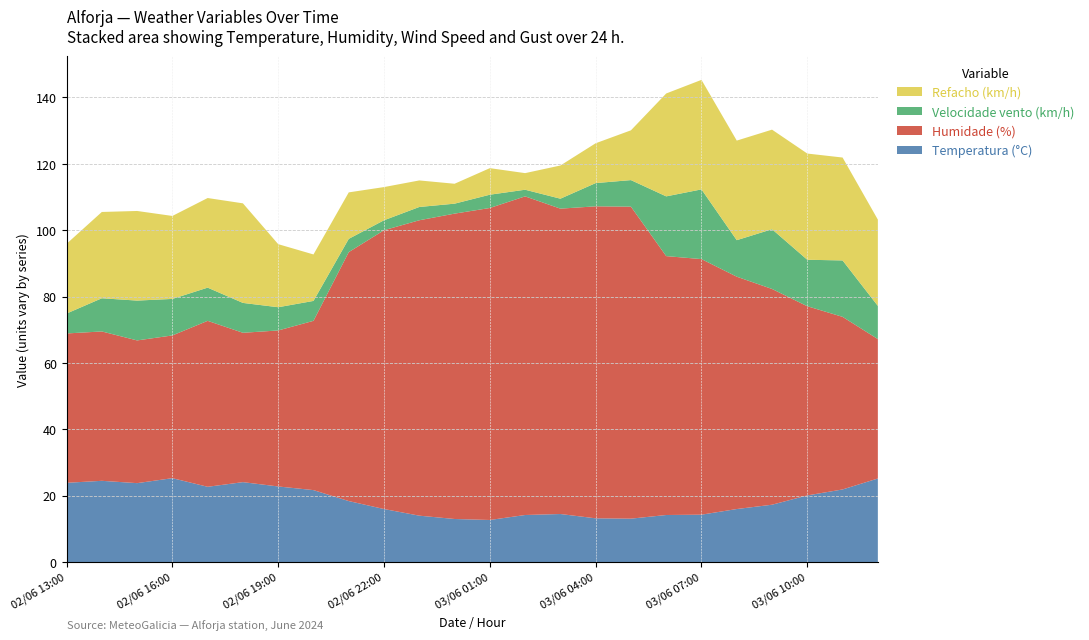

Reading left to right, what are all the values shown in this chart?

Temperatura (°C): 02/06 13:00=23.9	02/06 14:00=24.5	02/06 15:00=23.8	02/06 16:00=25.3	02/06 17:00=22.7	02/06 18:00=24.1	02/06 19:00=22.8	02/06 20:00=21.7	02/06 21:00=18.4	02/06 22:00=16.0	02/06 23:00=14.0	03/06 00:00=13.0	03/06 01:00=12.7	03/06 02:00=14.2	03/06 03:00=14.5	03/06 04:00=13.2	03/06 05:00=13.1	03/06 06:00=14.2	03/06 07:00=14.3	03/06 08:00=16.0	03/06 09:00=17.3	03/06 10:00=20.1	03/06 11:00=21.9	03/06 12:00=25.2
Humidade (%): 02/06 13:00=45.0	02/06 14:00=45.0	02/06 15:00=43.0	02/06 16:00=43.0	02/06 17:00=50.0	02/06 18:00=45.0	02/06 19:00=47.0	02/06 20:00=51.0	02/06 21:00=75.0	02/06 22:00=84.0	02/06 23:00=89.0	03/06 00:00=92.0	03/06 01:00=94.0	03/06 02:00=96.0	03/06 03:00=92.0	03/06 04:00=94.0	03/06 05:00=94.0	03/06 06:00=78.0	03/06 07:00=77.0	03/06 08:00=70.0	03/06 09:00=65.0	03/06 10:00=57.0	03/06 11:00=52.0	03/06 12:00=42.0
Velocidade vento (km/h): 02/06 13:00=6.0	02/06 14:00=10.0	02/06 15:00=12.0	02/06 16:00=11.0	02/06 17:00=10.0	02/06 18:00=9.0	02/06 19:00=7.0	02/06 20:00=6.0	02/06 21:00=4.0	02/06 22:00=3.0	02/06 23:00=4.0	03/06 00:00=3.0	03/06 01:00=4.0	03/06 02:00=2.0	03/06 03:00=3.0	03/06 04:00=7.0	03/06 05:00=8.0	03/06 06:00=18.0	03/06 07:00=21.0	03/06 08:00=11.0	03/06 09:00=18.0	03/06 10:00=14.0	03/06 11:00=17.0	03/06 12:00=10.0
Refacho (km/h): 02/06 13:00=21.0	02/06 14:00=26.0	02/06 15:00=27.0	02/06 16:00=25.0	02/06 17:00=27.0	02/06 18:00=30.0	02/06 19:00=19.0	02/06 20:00=14.0	02/06 21:00=14.0	02/06 22:00=10.0	02/06 23:00=8.0	03/06 00:00=6.0	03/06 01:00=8.0	03/06 02:00=5.0	03/06 03:00=10.0	03/06 04:00=12.0	03/06 05:00=15.0	03/06 06:00=31.0	03/06 07:00=33.0	03/06 08:00=30.0	03/06 09:00=30.0	03/06 10:00=32.0	03/06 11:00=31.0	03/06 12:00=26.0